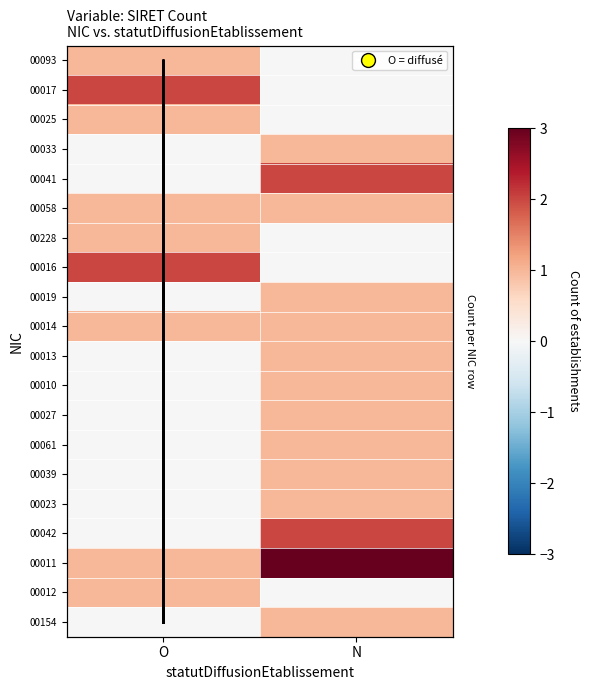

What is the maximum value for 00012?

1